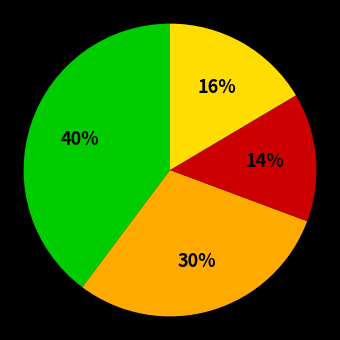

Is there any slice that represents more than half of the pie?

No